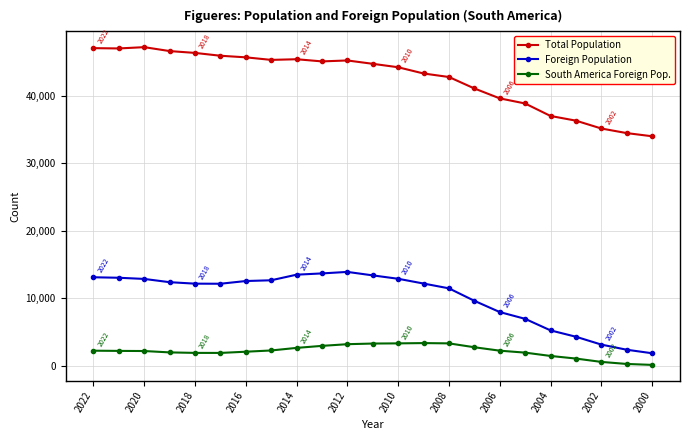

Rank the series by their maximum value, from lowest to highest.

South America Foreign Pop., Foreign Population, Total Population